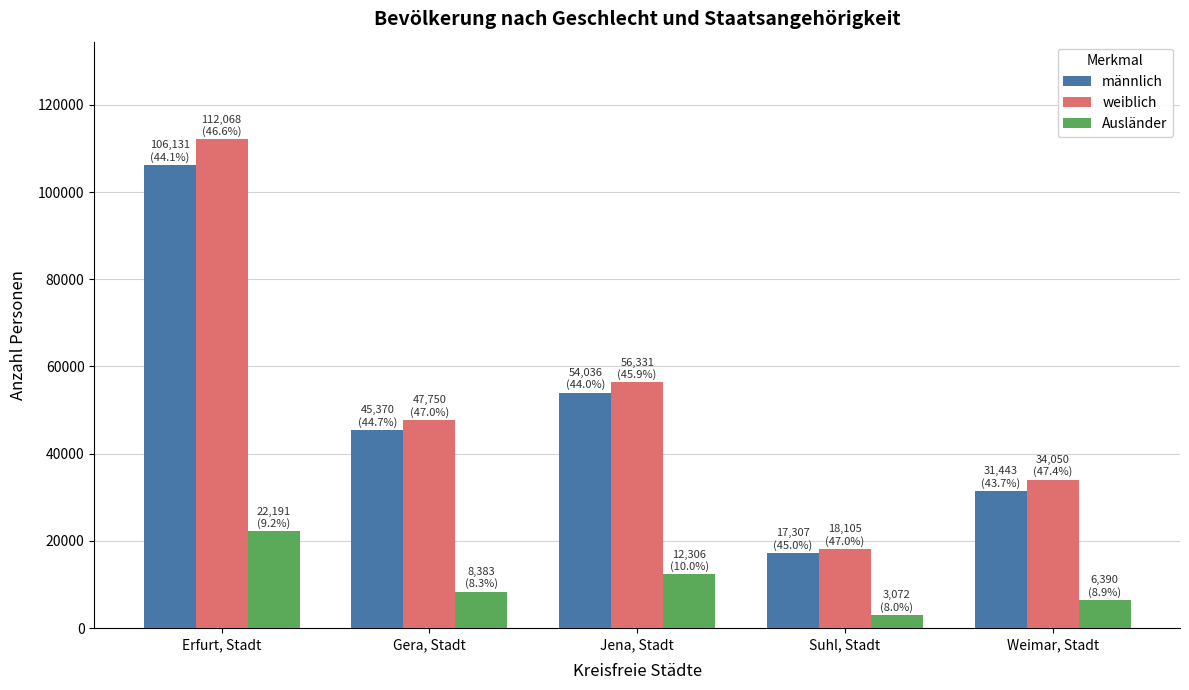

Count the number of data series in this chart.

3